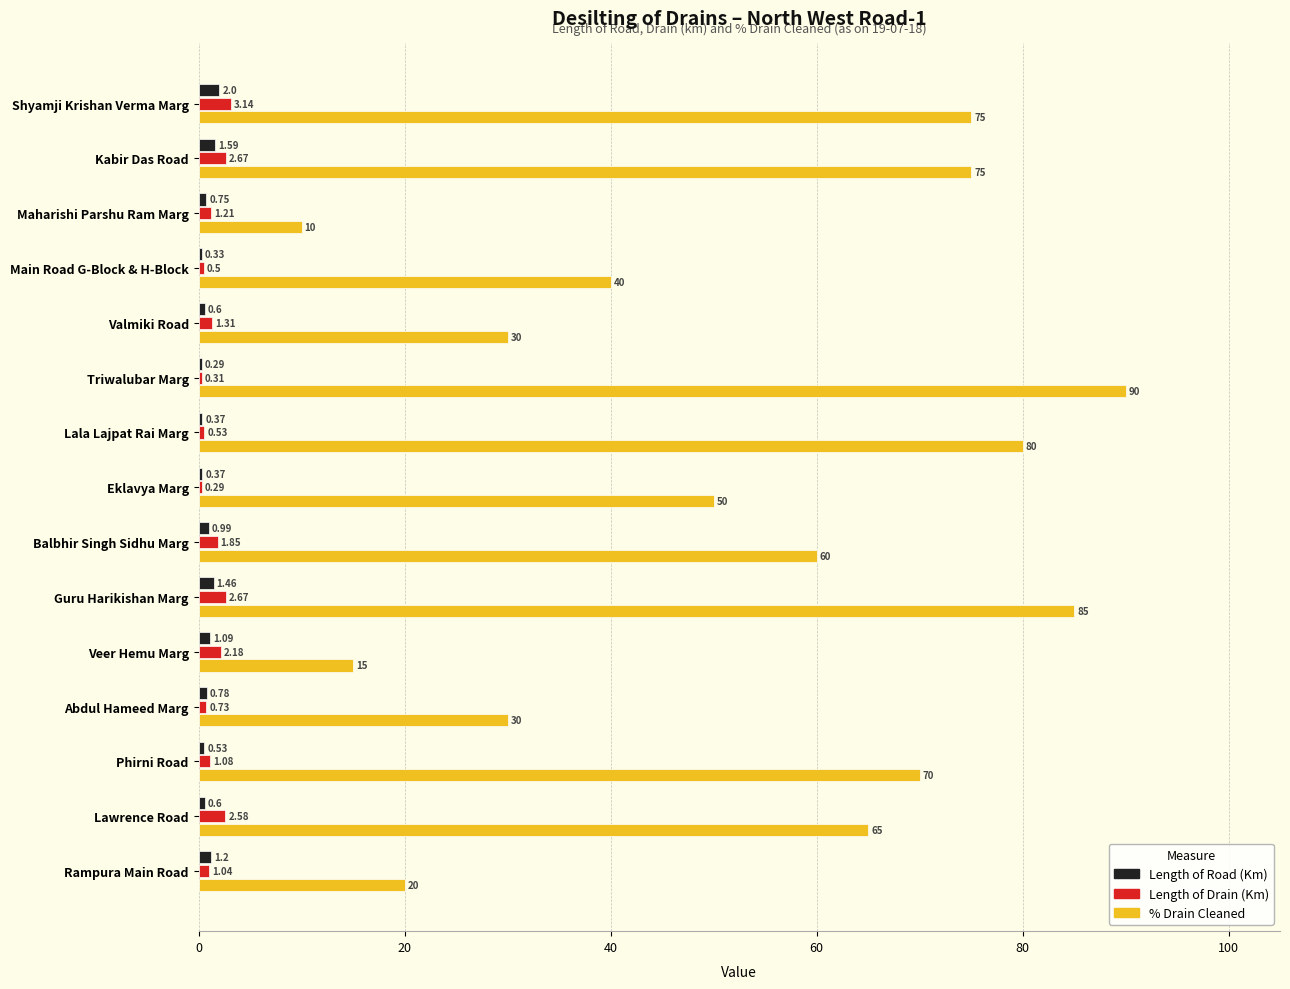

Which series has the widest spread of values?

% Drain Cleaned